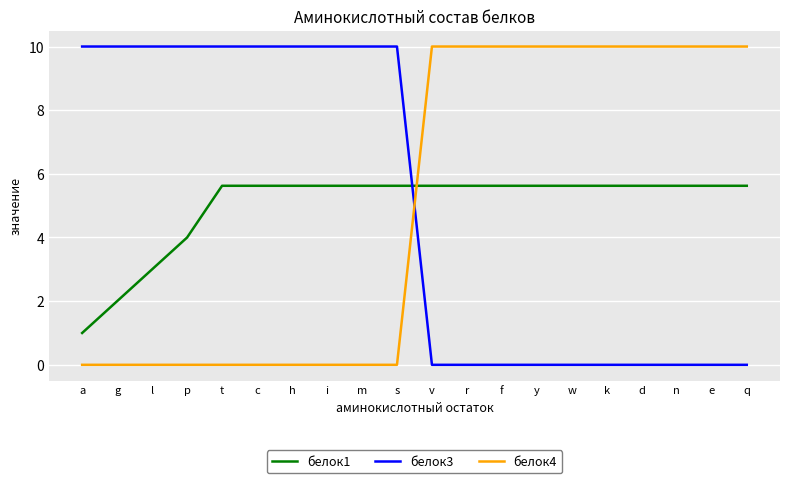

What are all the series names shown in the legend?

белок1, белок3, белок4